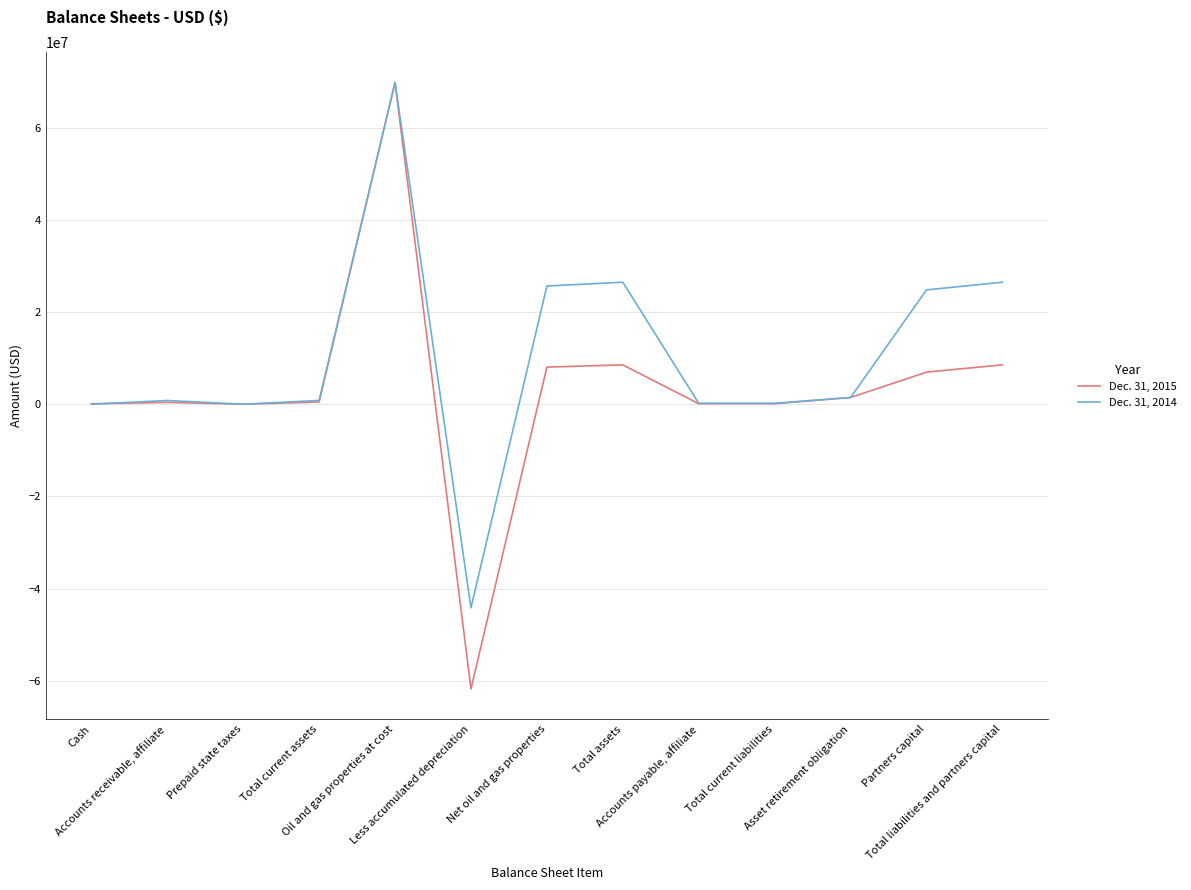

What is the smallest value displayed?

-61746190